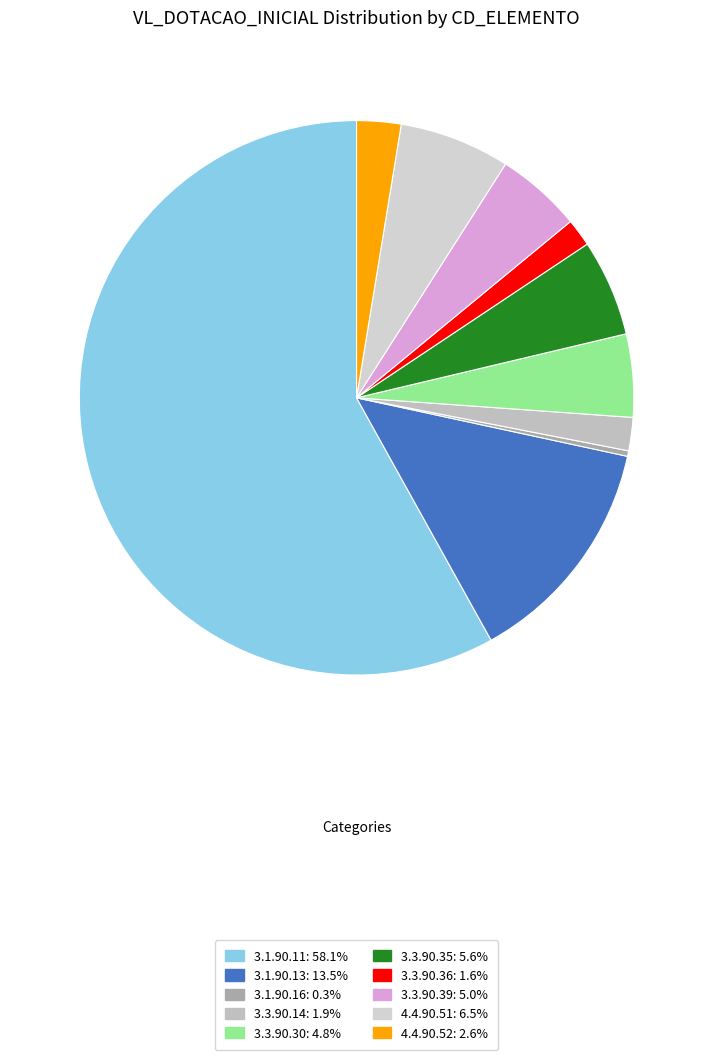

Rank the categories by value from lowest to highest.

3.1.90.16, 3.3.90.36, 3.3.90.14, 4.4.90.52, 3.3.90.30, 3.3.90.39, 3.3.90.35, 4.4.90.51, 3.1.90.13, 3.1.90.11